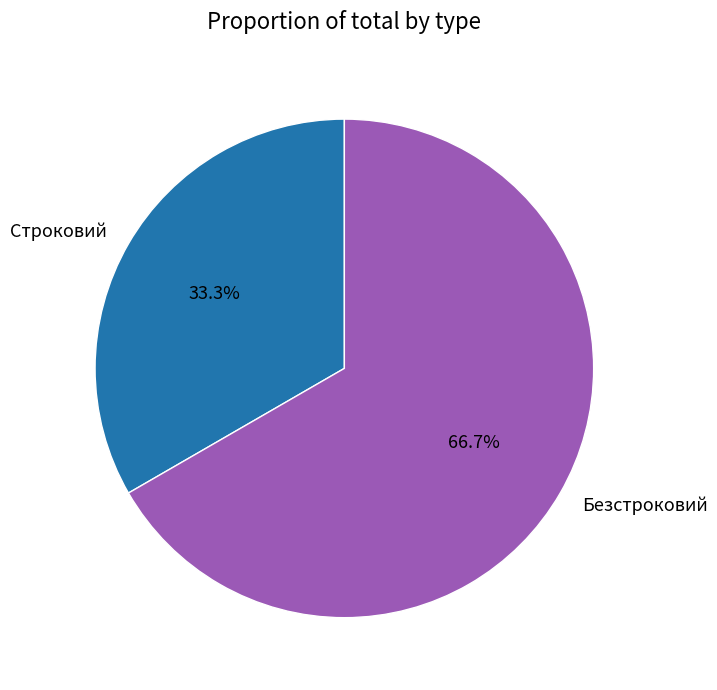

True or false: Строковий accounts for 40% of the total.

False